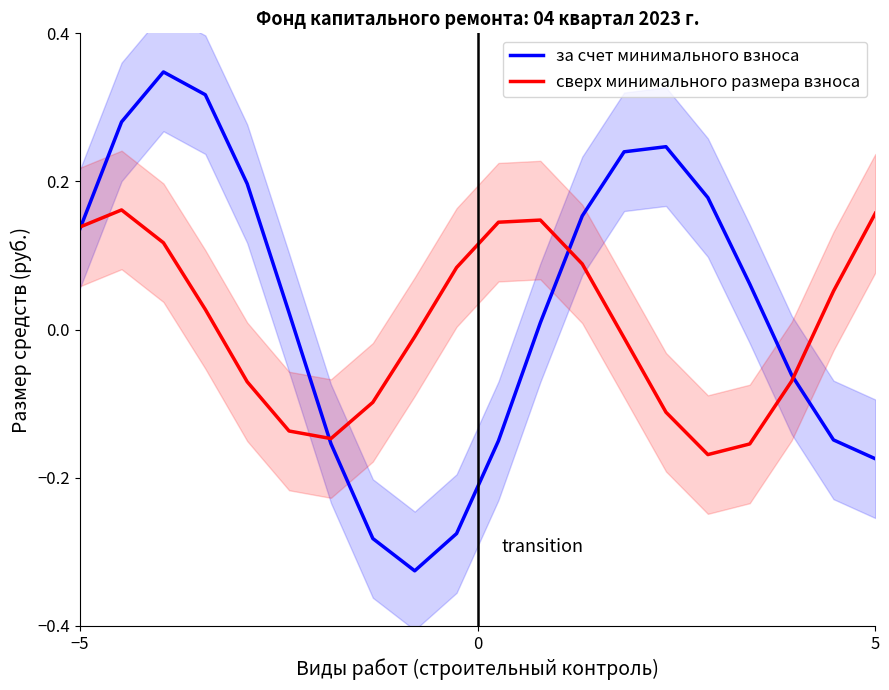

What is the sum of all за счет минимального взноса values?

0.6